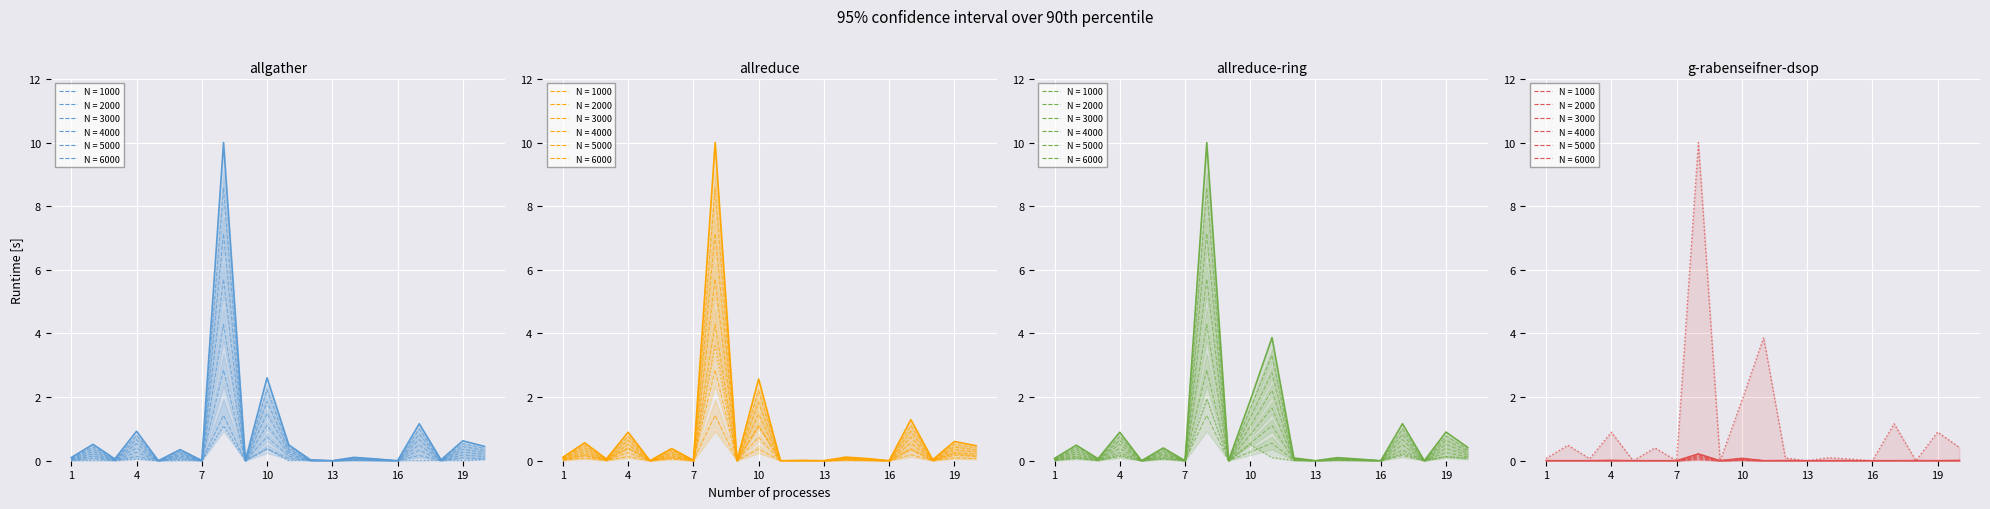

What is the difference between the highest and lowest values at 4?

0.4